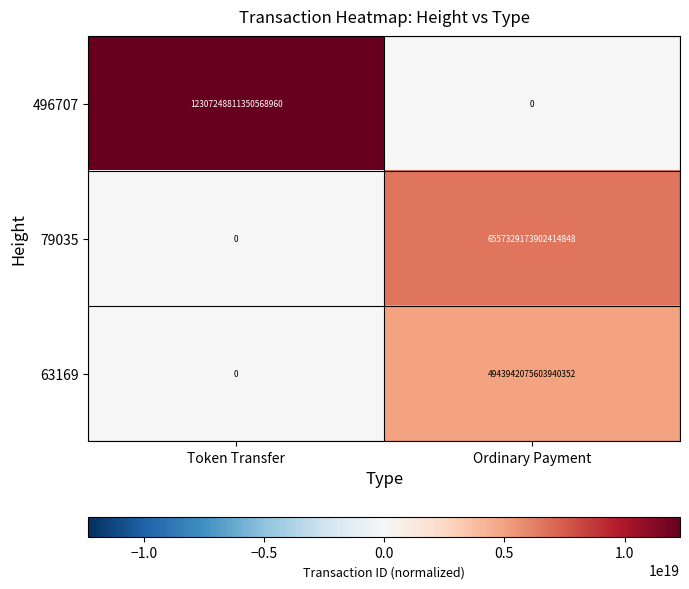

Which series has the largest range (max minus min)?

496707